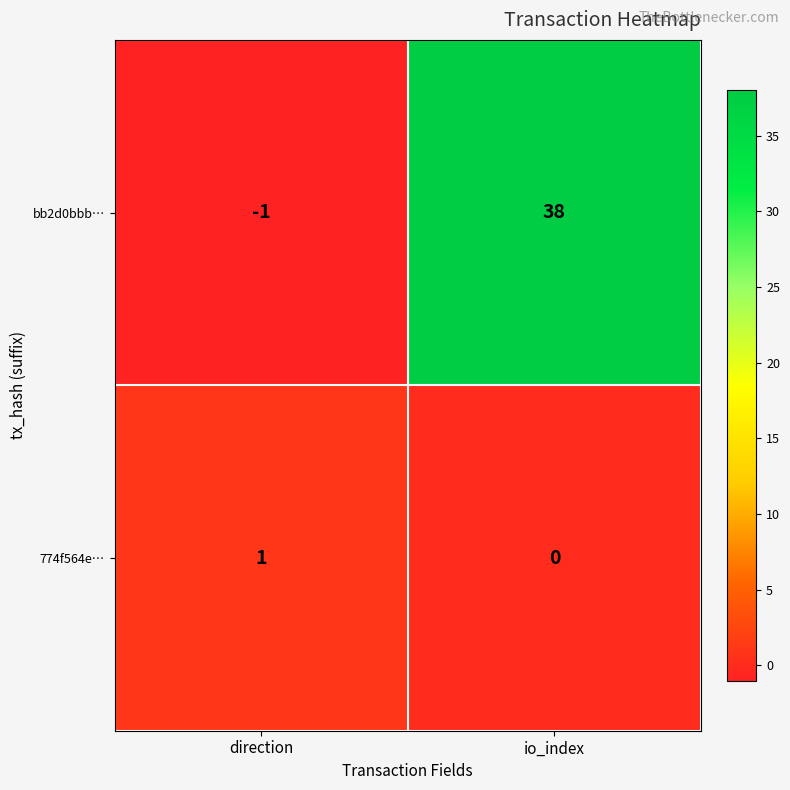

Rank the series at direction from lowest to highest value.

bb2d0bbb…, 774f564e…